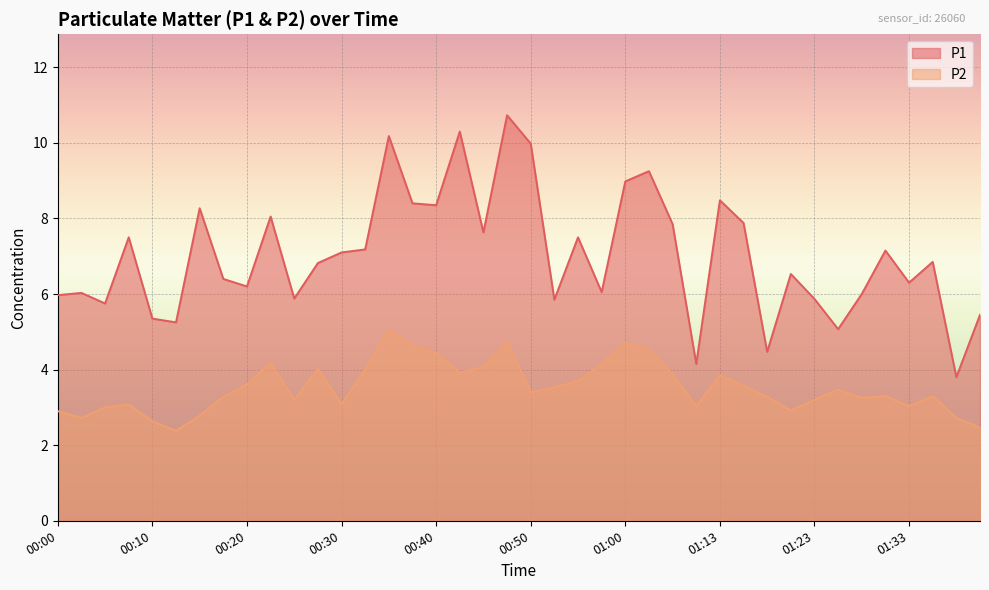

At which category is the sum across all series the highest?

00:48